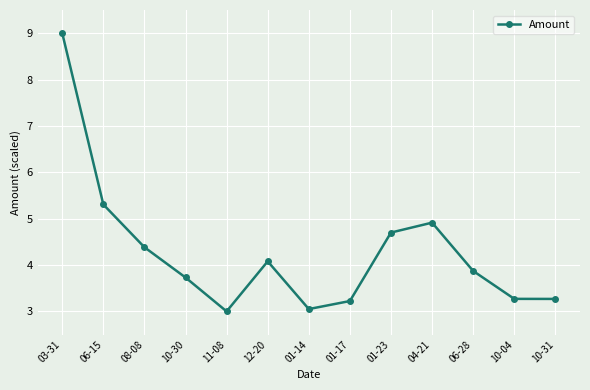

Read the value at 10-31.

3.3